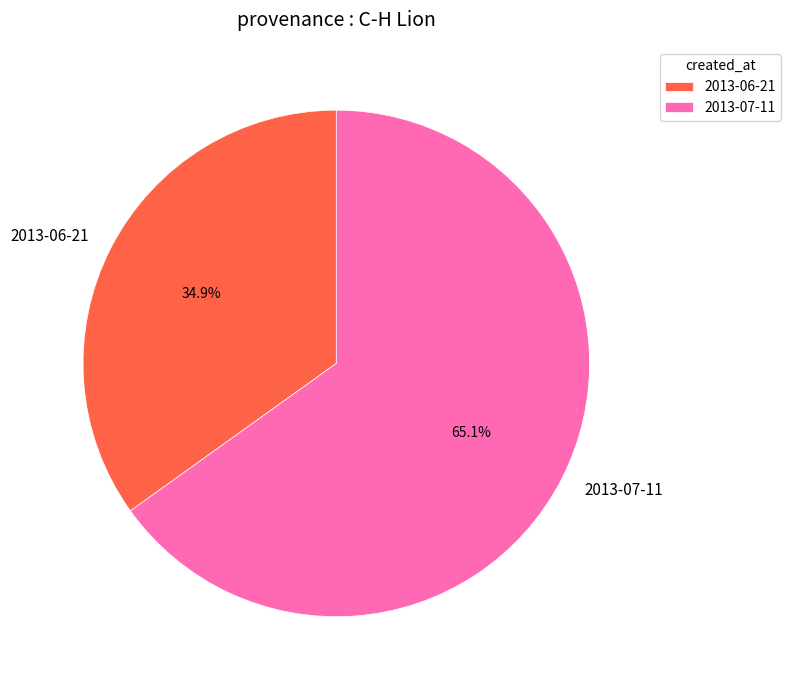

True or false: 2013-07-11 accounts for 65% of the total.

True